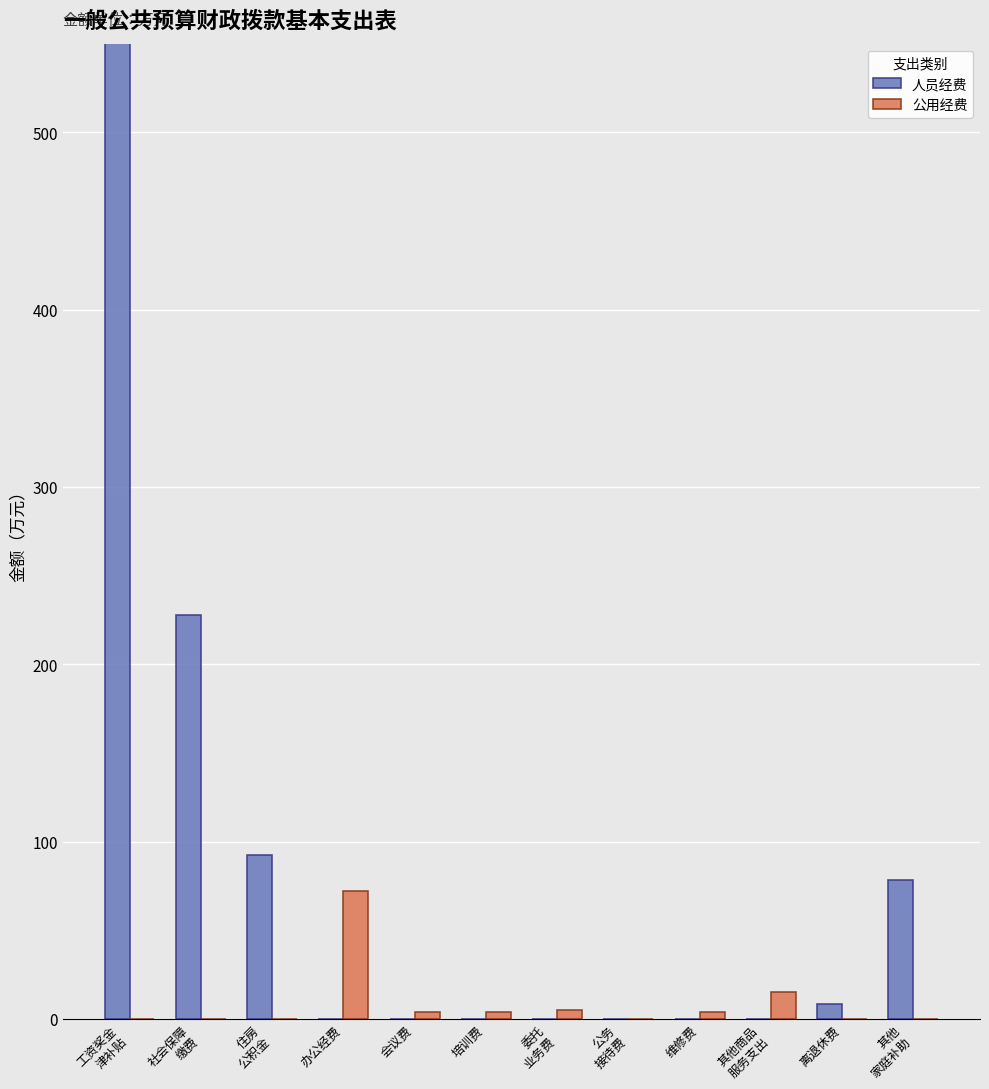

The 人员经费 series shows -245.0 at 办公经费. True or false?

False